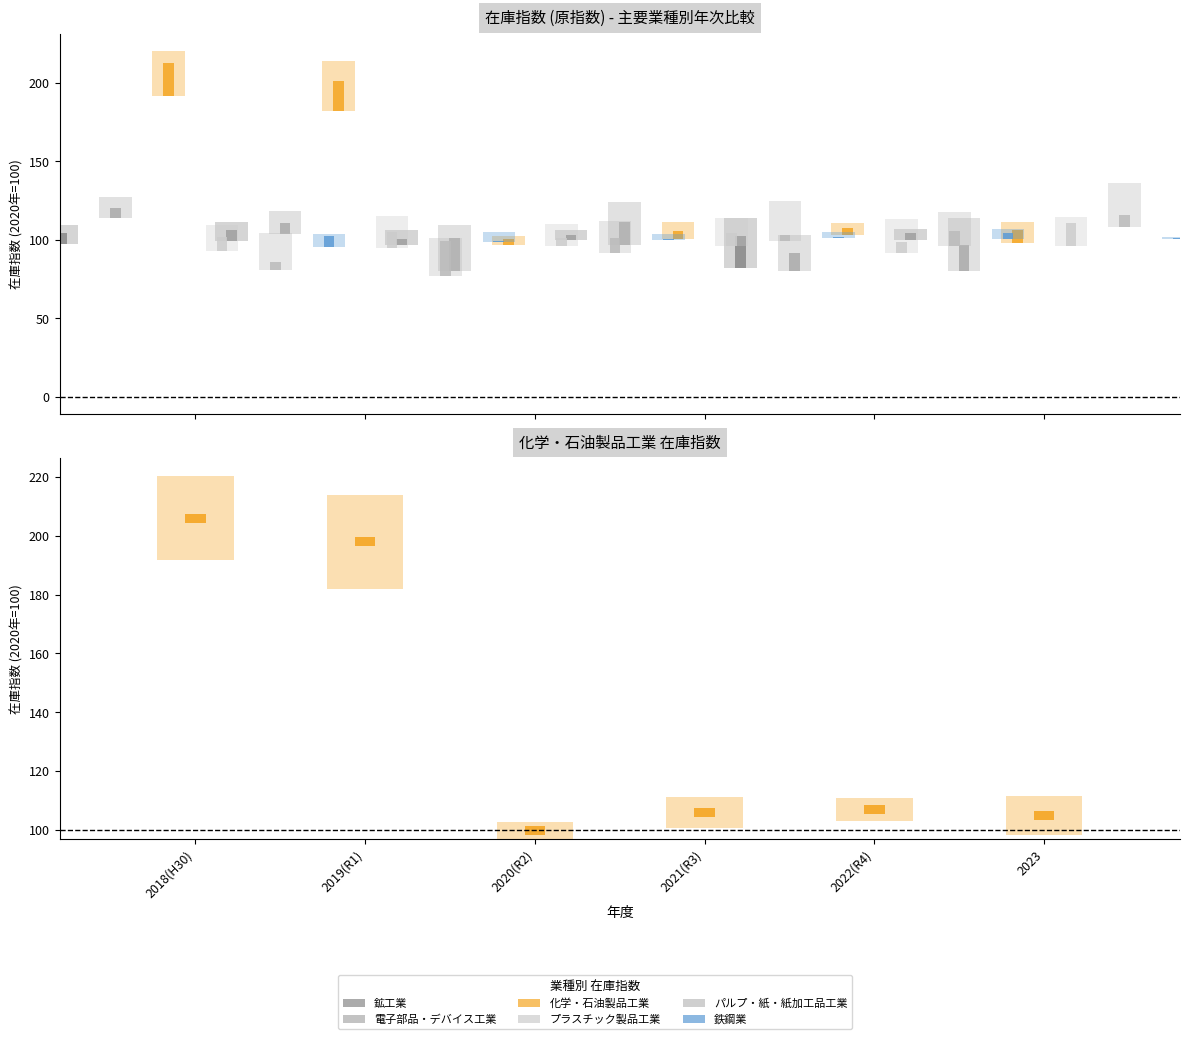

List the labels in order of パルプ・紙・紙加工品工業 value, smallest first.

2018(H30), 2019(R1), 2020(R2), 2021(R3), 2022(R4), 2023